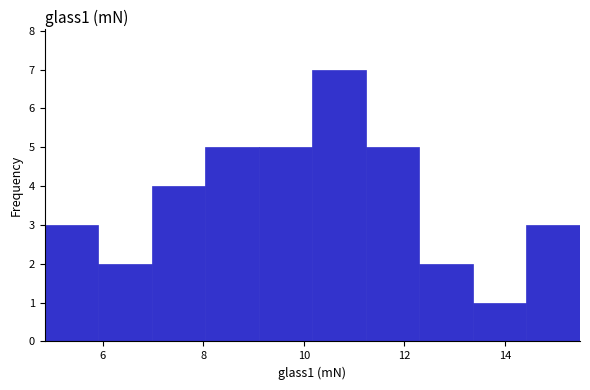

Reading left to right, list every bar in this chart as the range it spans on the x-axis followed by its height. Neither the bar edges nor the heights are printed on the chart, so give them approximately, as read against the axes.

4.8 to 6.0: 3
6.0 to 7.0: 2
7.0 to 8.0: 4
8.0 to 9.2: 5
9.2 to 10.2: 5
10.2 to 11.2: 7
11.2 to 12.2: 5
12.2 to 13.4: 2
13.4 to 14.4: 1
14.4 to 15.4: 3